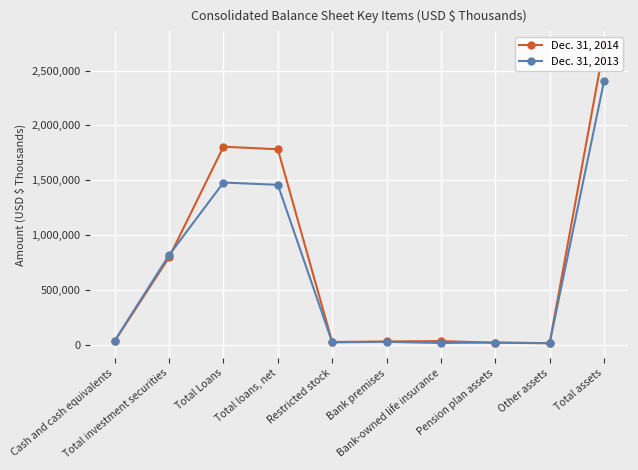

How many interior local peaks does the Dec. 31, 2013 series have?

3